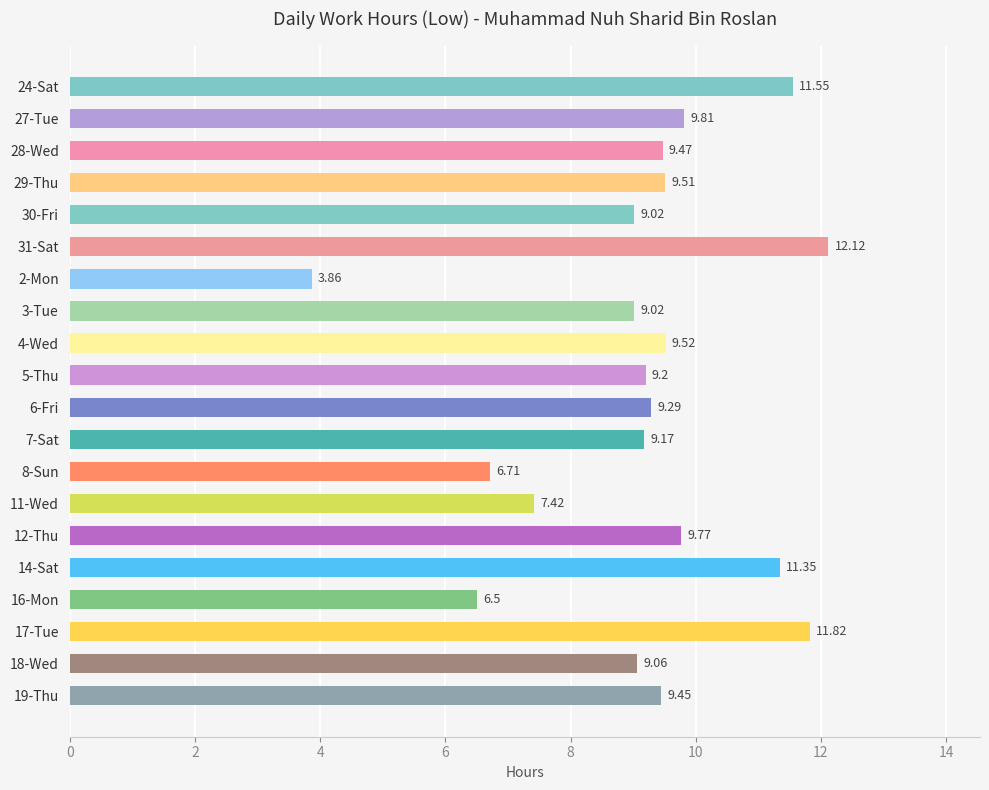

Count the number of data series in this chart.

1